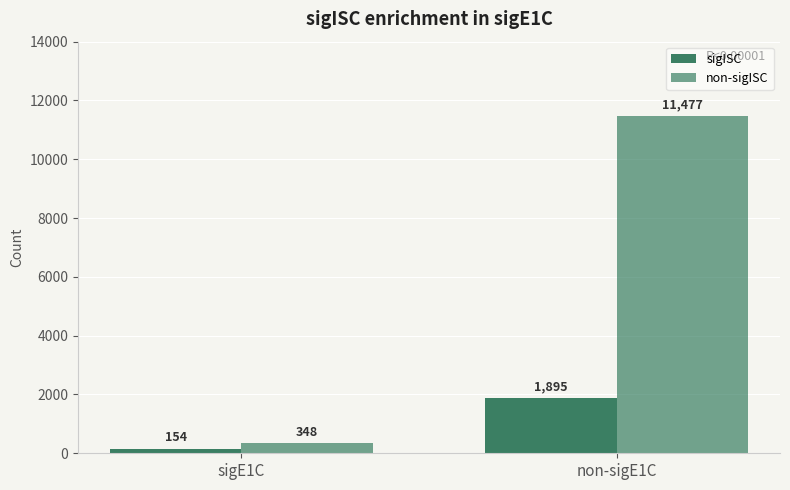

What value does the sigISC series have at sigE1C, to the nearest 100?

200